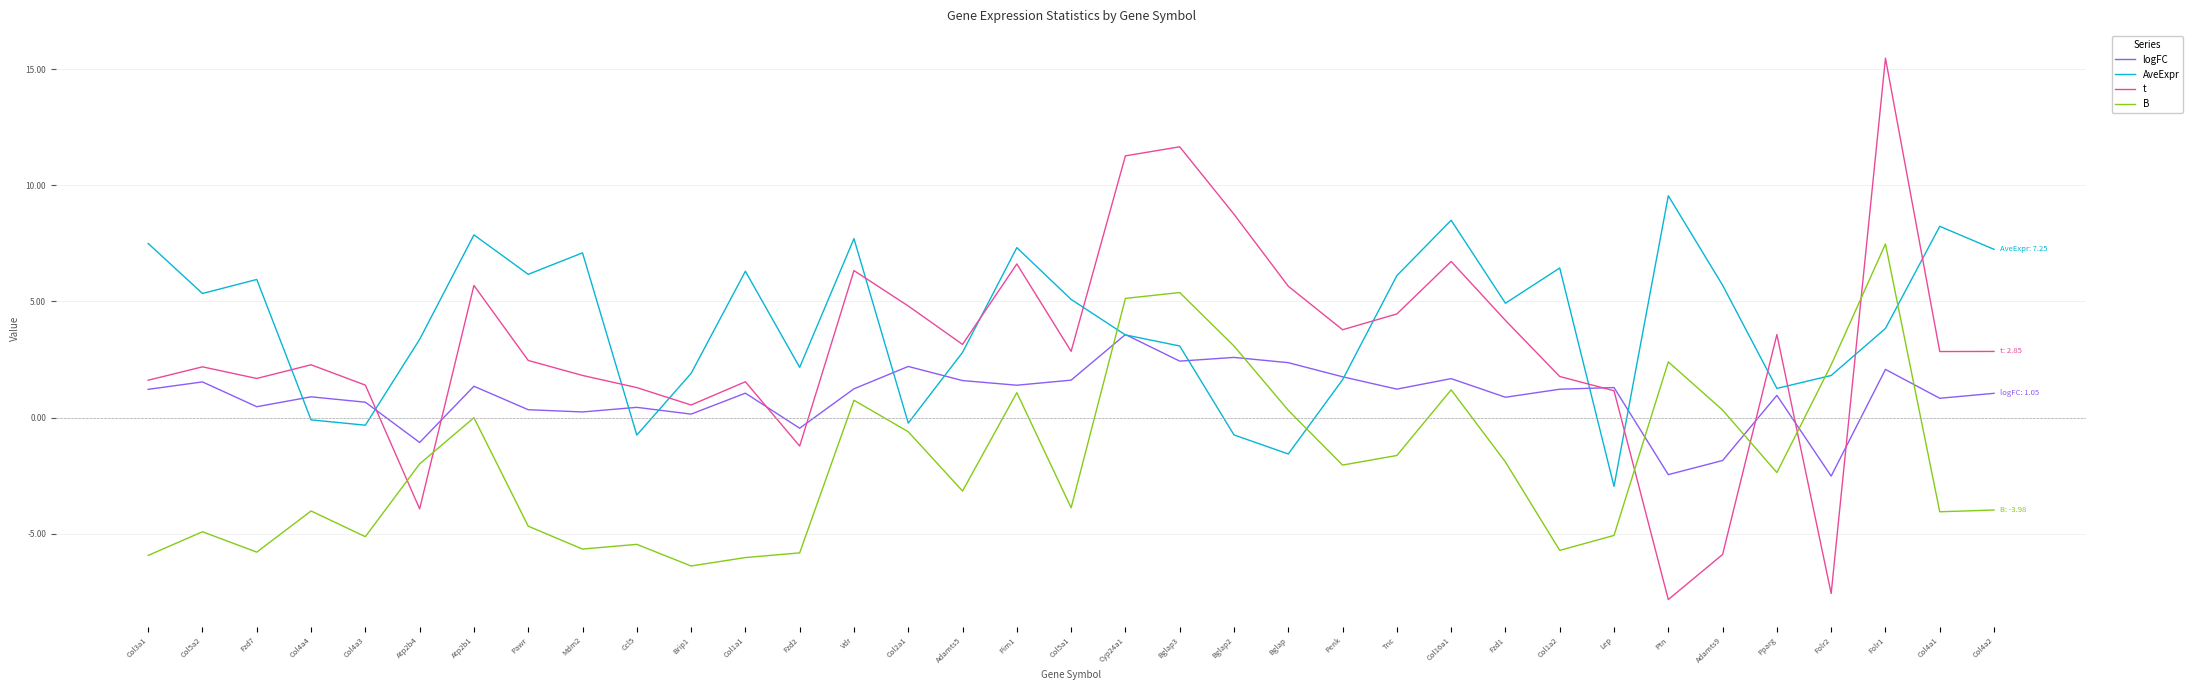

Is the value of AveExpr at Bglap3 greater than the value of t at Col1a1?

Yes